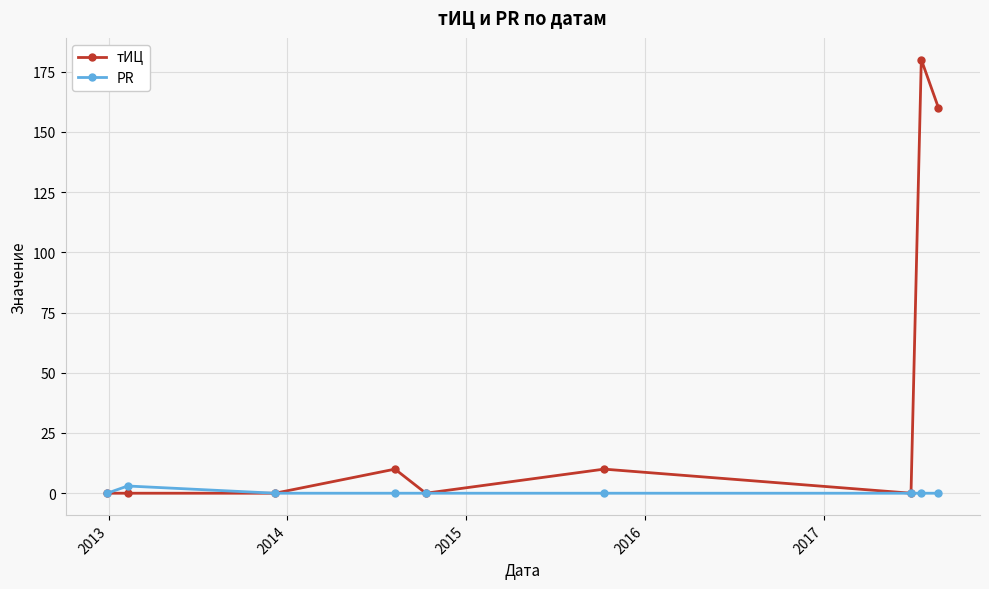

Which series has the largest total across all categories?

тИЦ